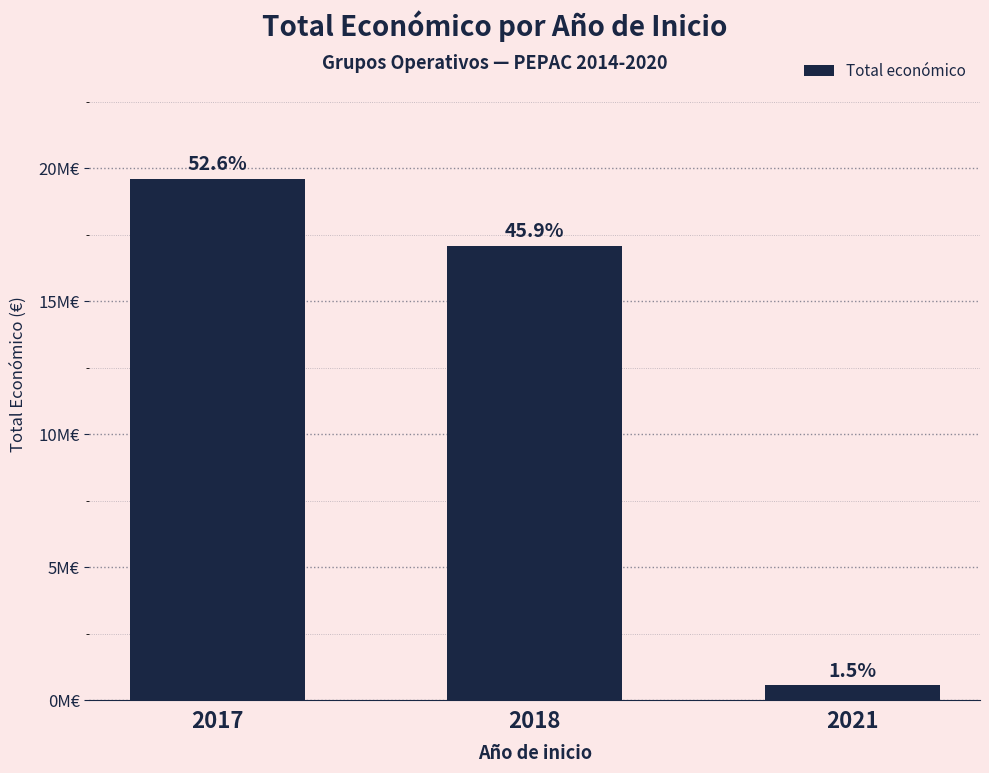

What is the smallest value displayed?

552147